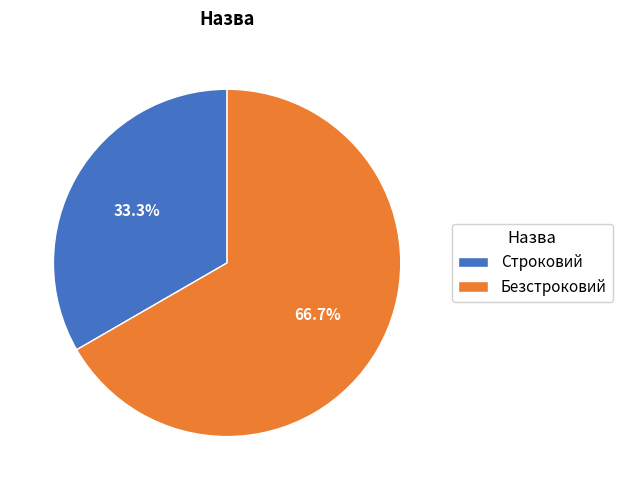

What is the ratio of the value at Строковий to the value at Безстроковий?

0.5